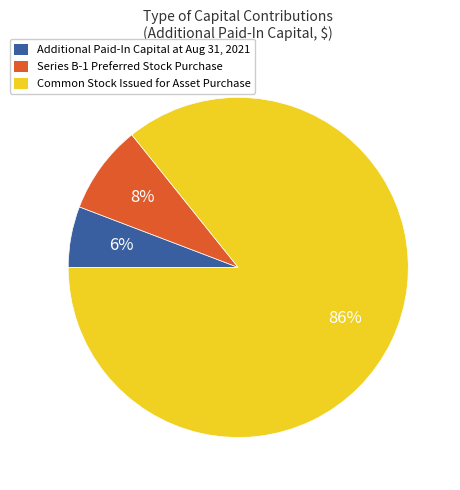

Is there any slice that represents more than half of the pie?

Yes